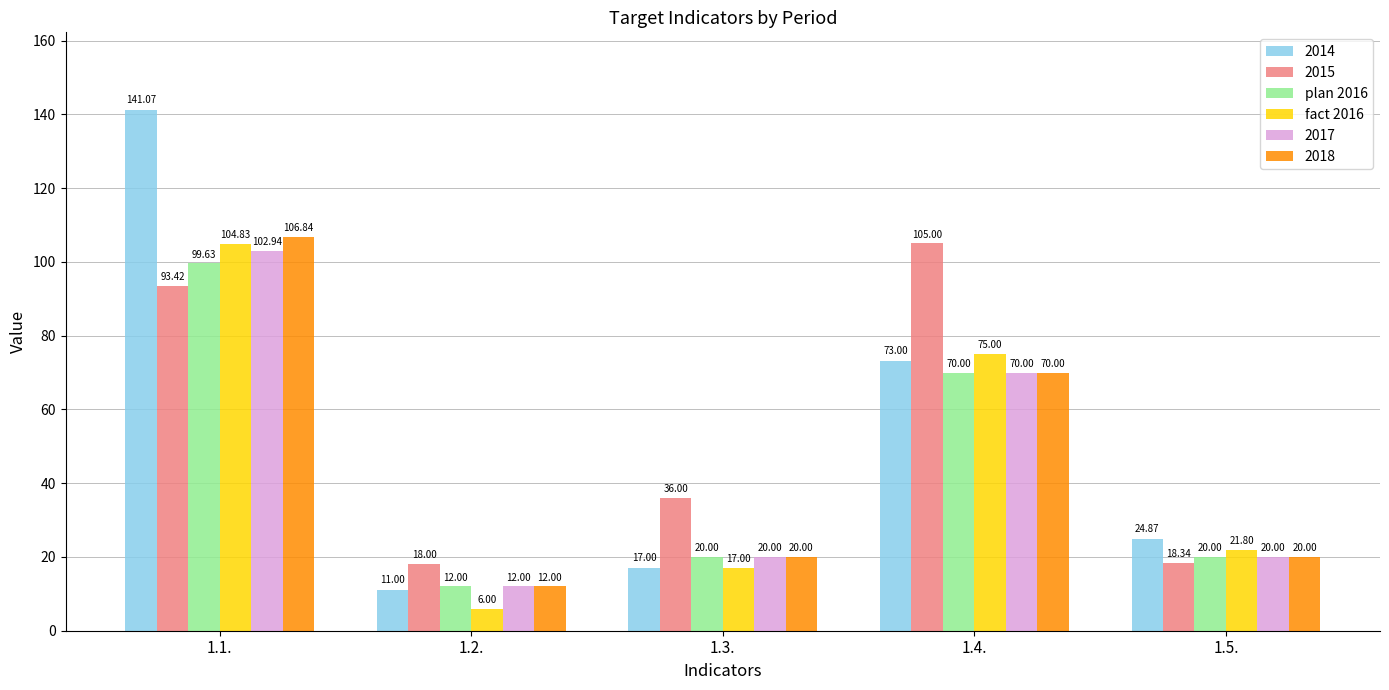

Is the value of fact 2016 at 1.3. greater than the value of plan 2016 at 1.1.?

No